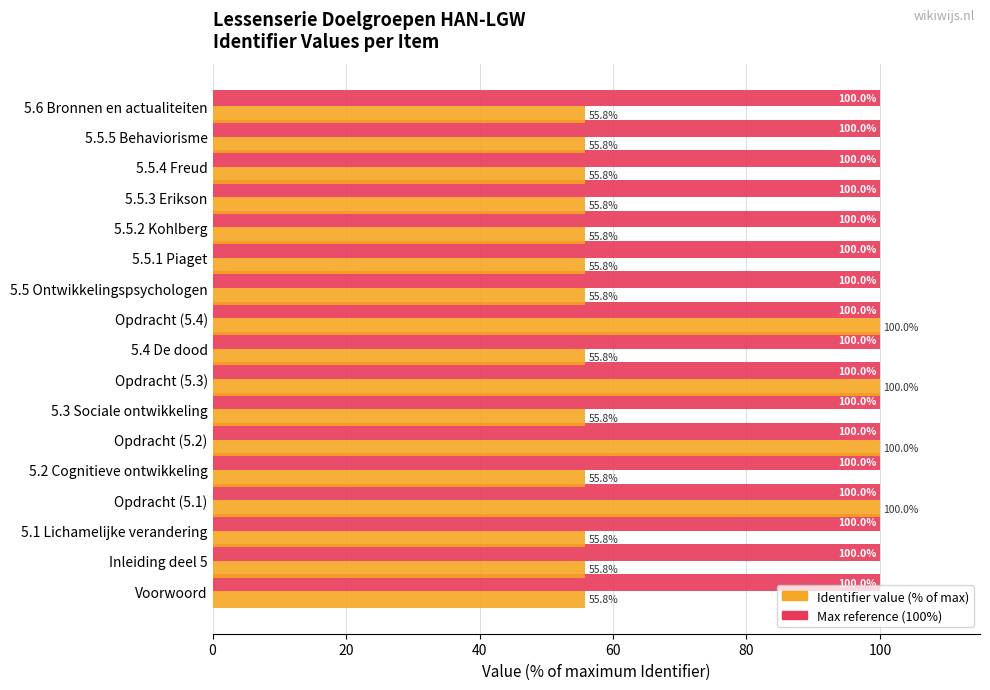

What is the difference between the highest and lowest values at 5.5.3 Erikson?

44.2